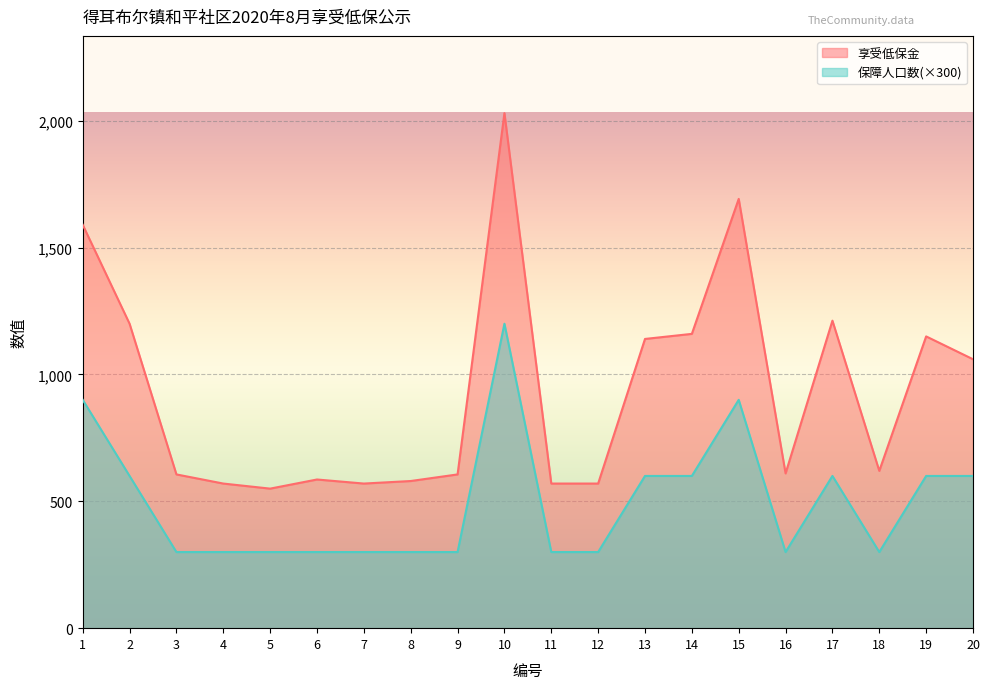

True or false: 保障人口数(col_3/col_7/col_11) and 享受低保金(col_4/col_8/col_12) intersect in this chart.

False